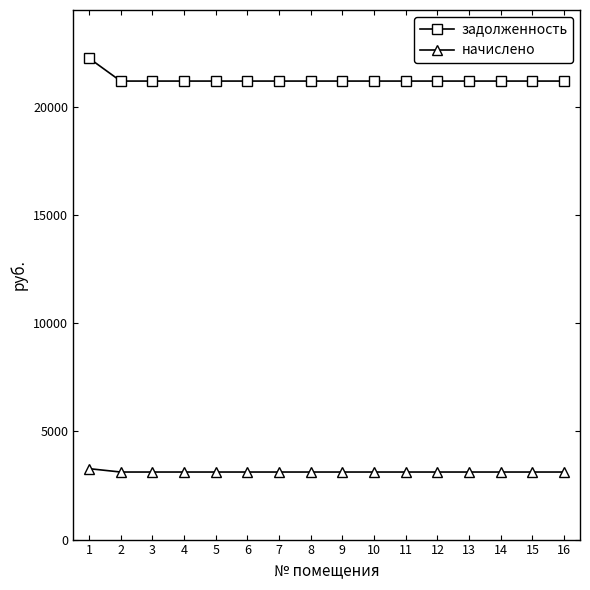

List the series in order of their overall mean, lowest first.

начислено, задолженность